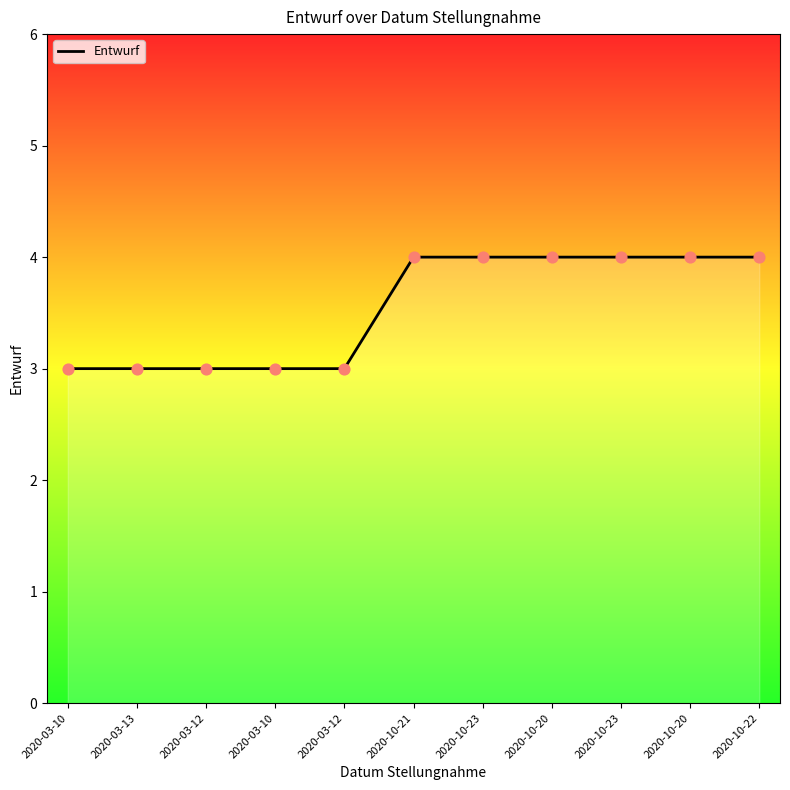

Between 2020-10-20 and 2020-03-12, which is larger?

2020-10-20